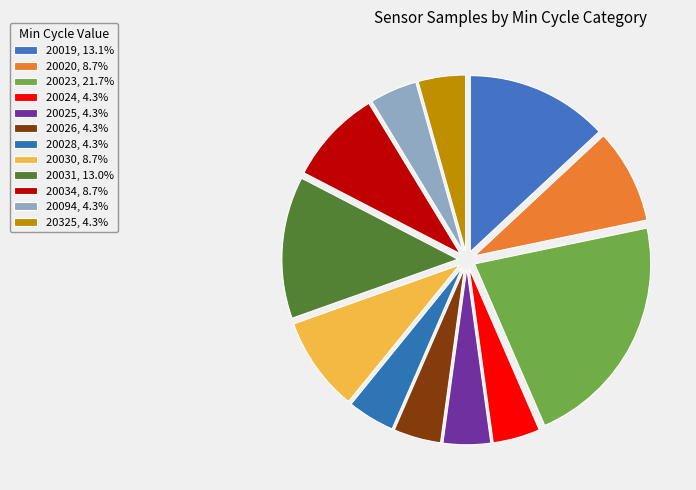

How many slices are in this pie chart?

12